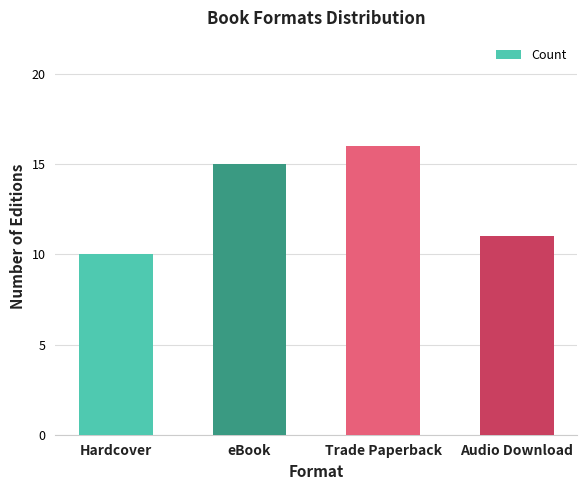

What position from the left is eBook?

2